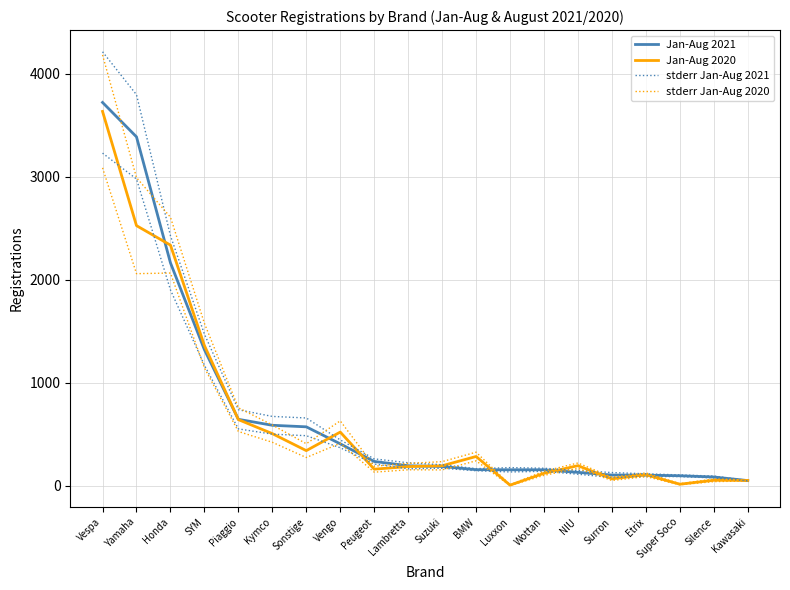

Reading left to right, transcribe all the data shown in this chart.

Jan-Aug 2021: Vespa=3723	Yamaha=3389	Honda=2166	SYM=1323	Piaggio=647	Kymco=589	Sonstige=574	Vengo=409	Peugeot=238	Lambretta=196	Suzuki=189	BMW=158	Luxxon=157	Wottan=157	NIU=132	Surron=106	Etrix=105	Super Soco=99	Silence=87	Kawasaki=52
Jan-Aug 2020: Vespa=3636	Yamaha=2527	Honda=2338	SYM=1363	Piaggio=644	Kymco=508	Sonstige=343	Vengo=523	Peugeot=163	Lambretta=188	Suzuki=196	BMW=286	Luxxon=8	Wottan=123	NIU=197	Surron=69	Etrix=109	Super Soco=17	Silence=55	Kawasaki=54
stderr Jan-Aug 2021: Vespa=4215	Yamaha=3798	Honda=2429	SYM=1474	Piaggio=740	Kymco=675	Sonstige=660	Vengo=447	Peugeot=263	Lambretta=225	Suzuki=206	BMW=168	Luxxon=178	Wottan=172	NIU=150	Surron=130	Etrix=118	Super Soco=107	Silence=96	Kawasaki=54
stderr Jan-Aug 2020: Vespa=4184	Yamaha=2993	Honda=2609	SYM=1579	Piaggio=759	Kymco=592	Sonstige=410	Vengo=632	Peugeot=192	Lambretta=219	Suzuki=236	BMW=328	Luxxon=12	Wottan=143	NIU=223	Surron=85	Etrix=127	Super Soco=22	Silence=68	Kawasaki=59